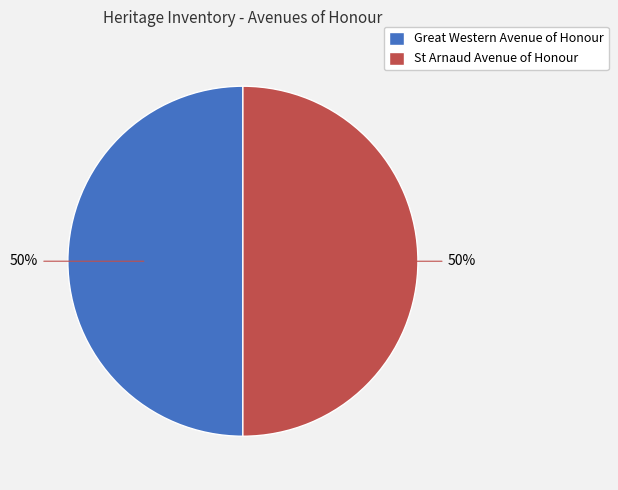

Is it true that St Arnaud Avenue of Honour is 50% of the pie?

True